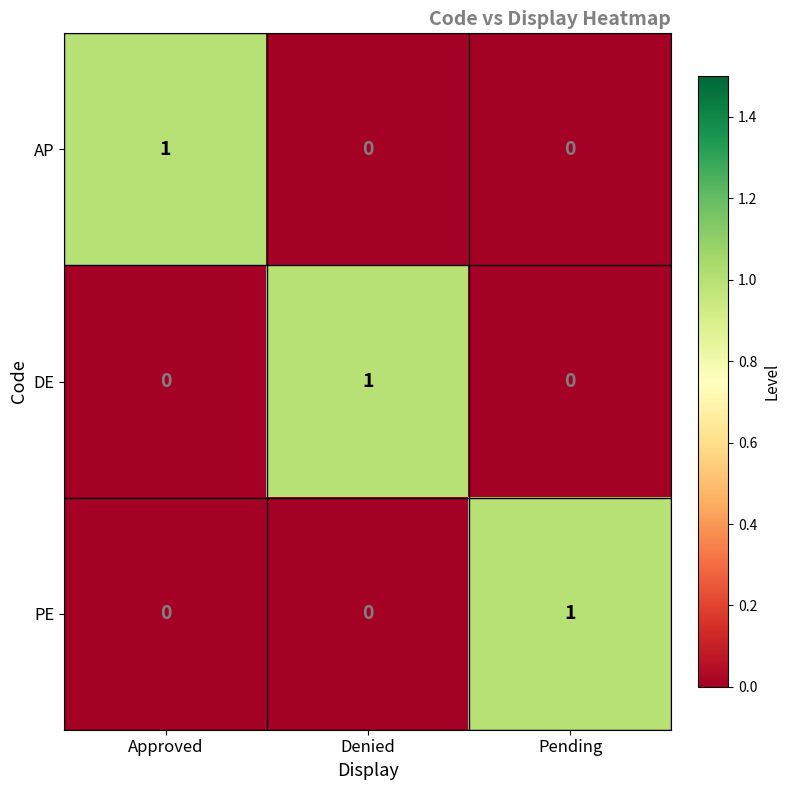

Count the PE values in the range 0 to 1.

3